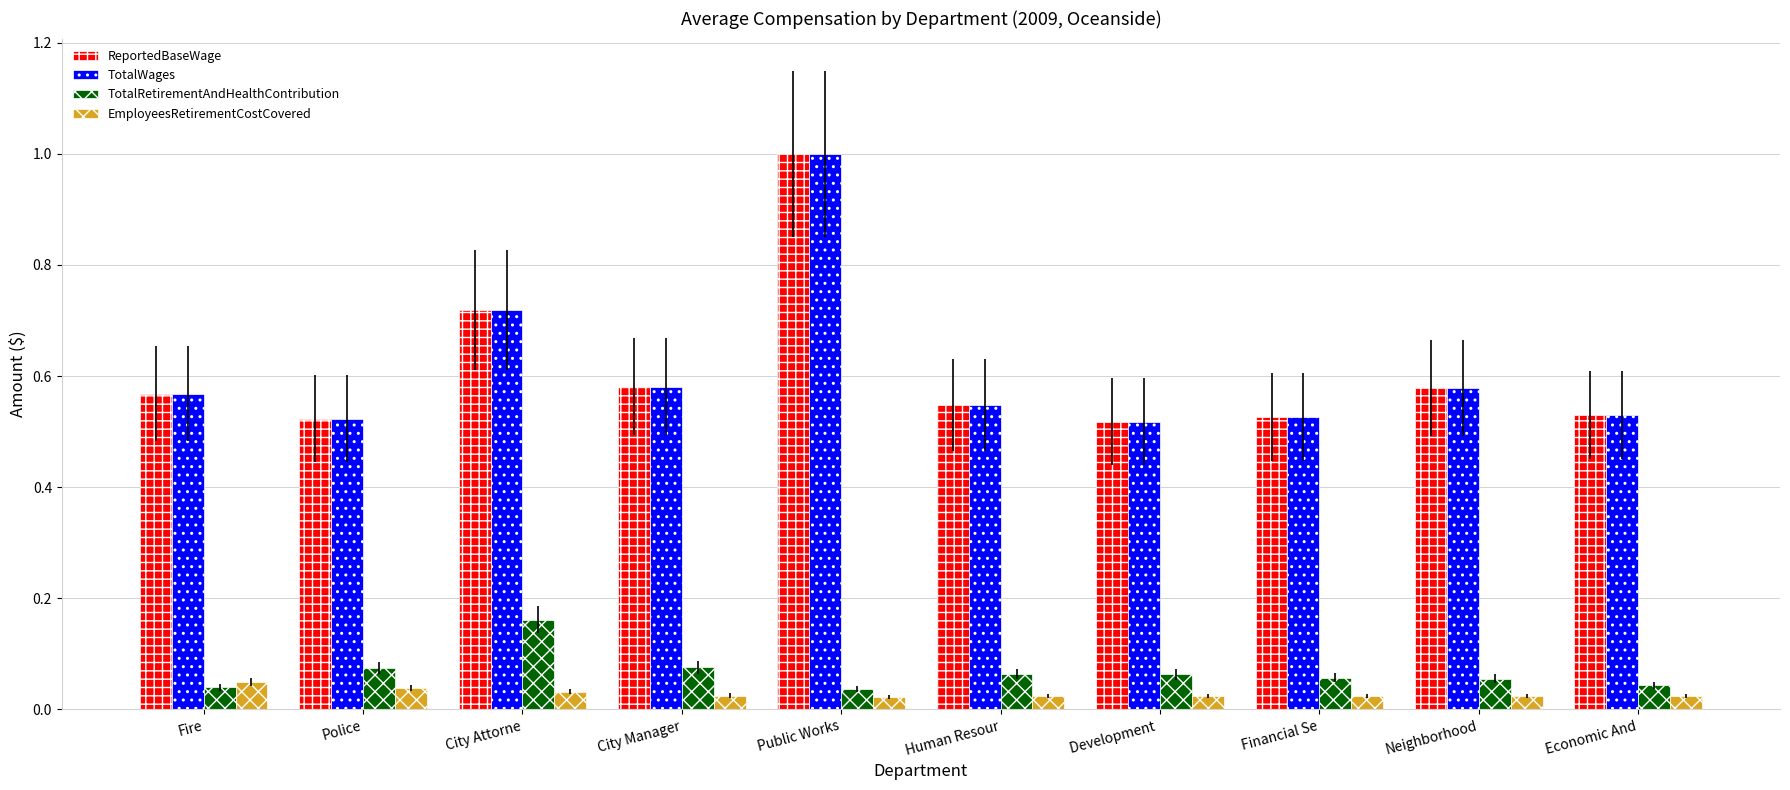

What is the greatest value displayed?

1.0